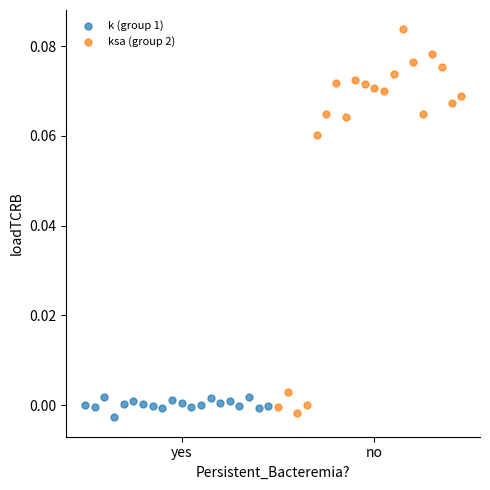

Which series has the largest Y range (max minus min)?

ksa (group 2)